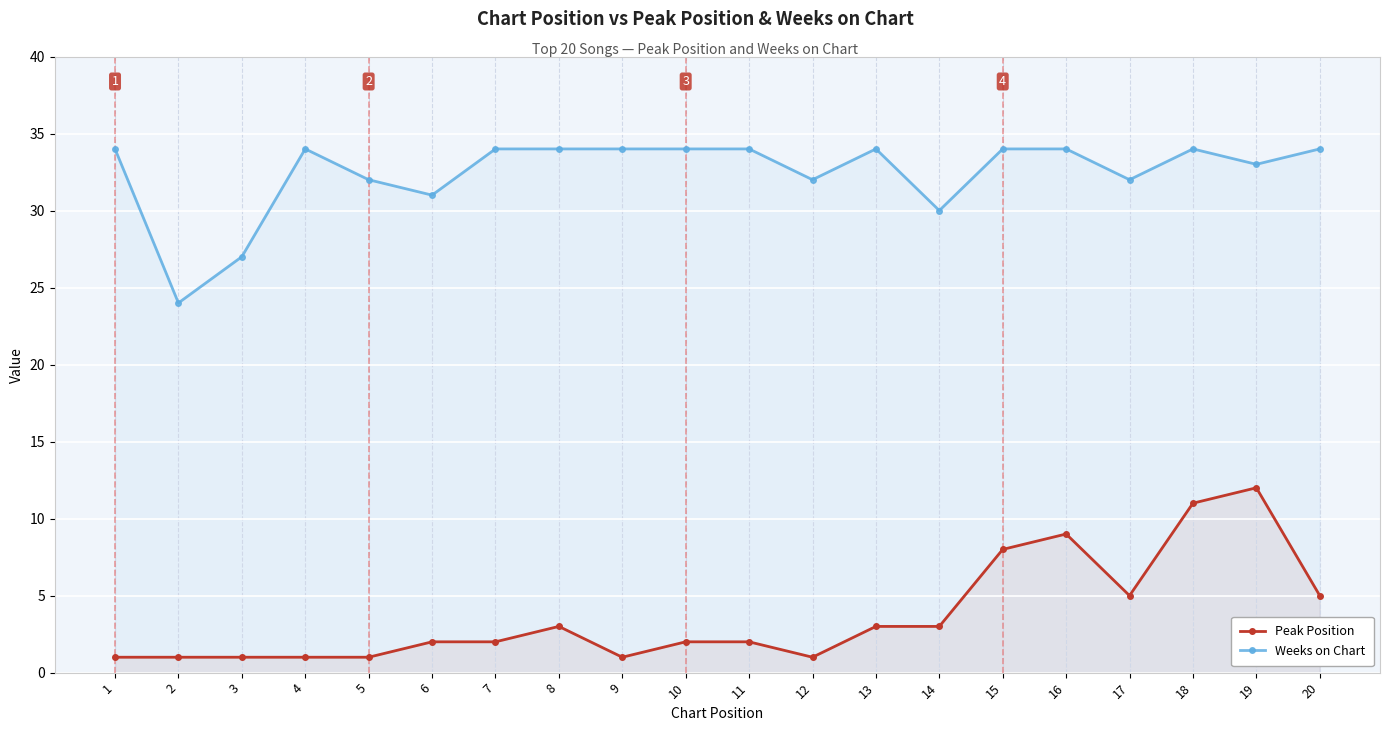

What is the spread (max minus min) of values at 20?

29